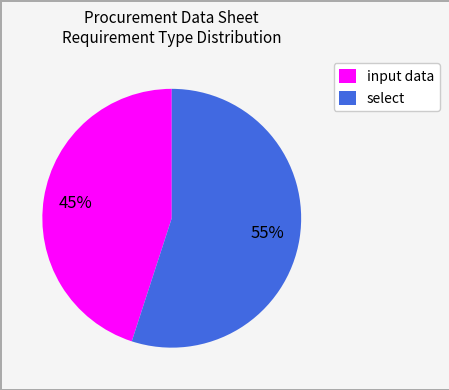

Rank the categories by value from highest to lowest.

select, input data